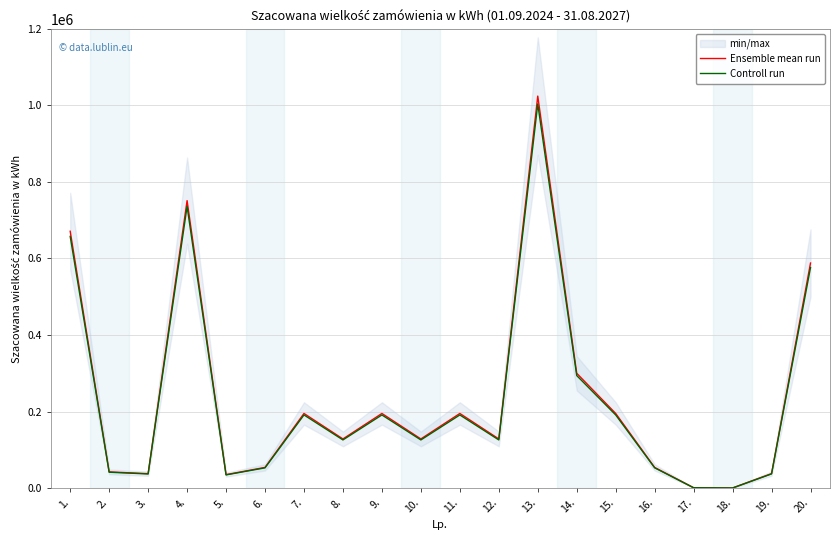

What is the difference between the Ensemble mean run values at 13. and 3.?

986517.0